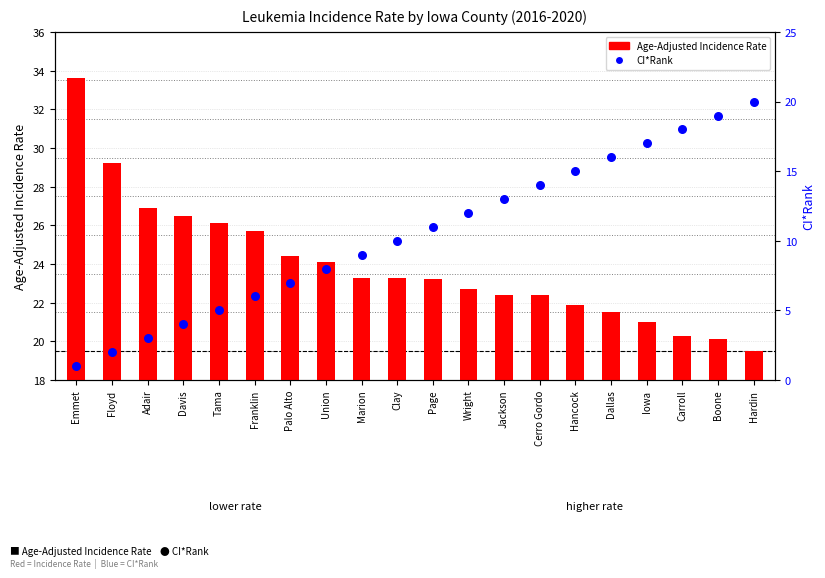

What is the total value across all series at Floyd?

31.2